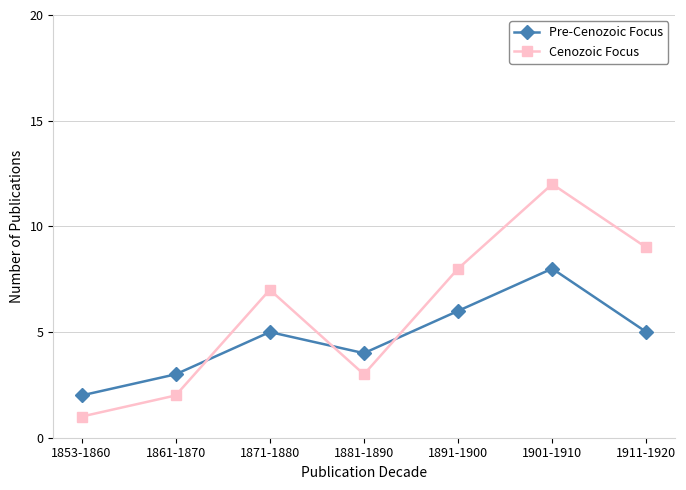

After their last crossing, which series has the higher values: Cenozoic Focus or Pre-Cenozoic Focus?

Cenozoic Focus